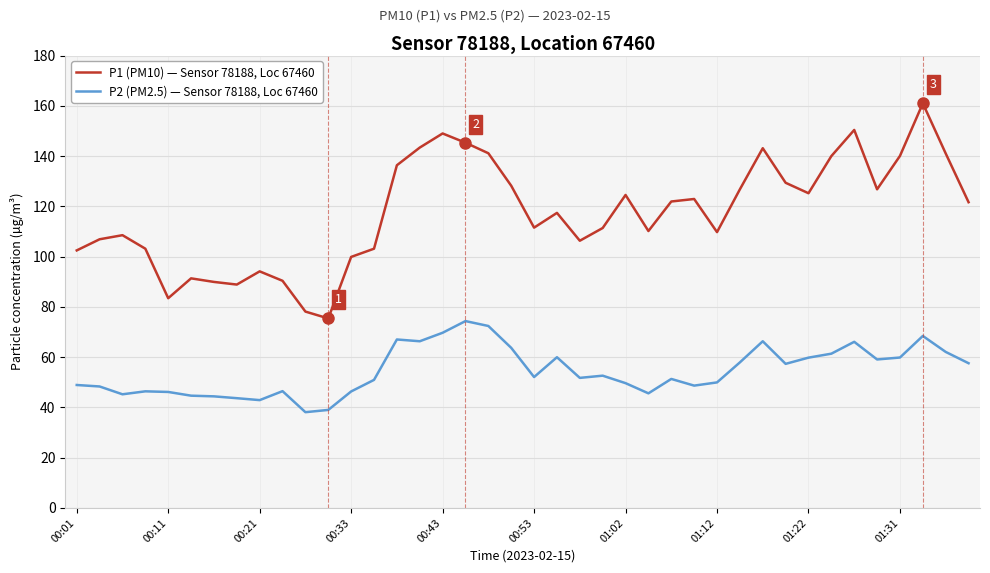

Rank the series by their maximum value, from highest to lowest.

P1 (PM10) — Sensor 78188, Loc 67460, P2 (PM2.5) — Sensor 78188, Loc 67460